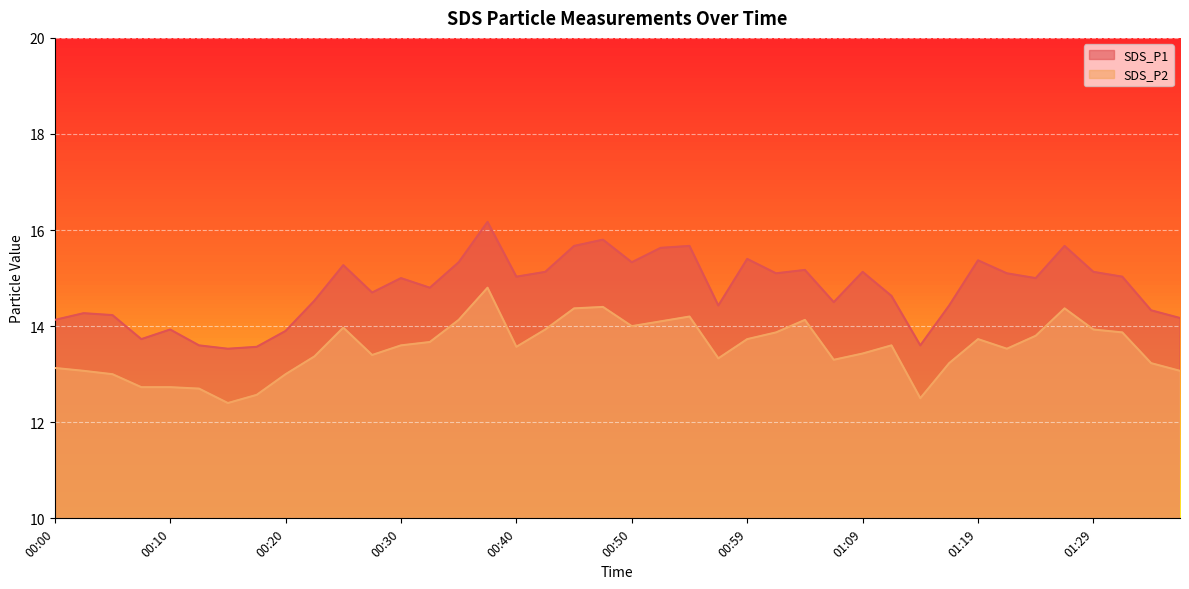

Which series has the widest spread of values?

SDS_P1